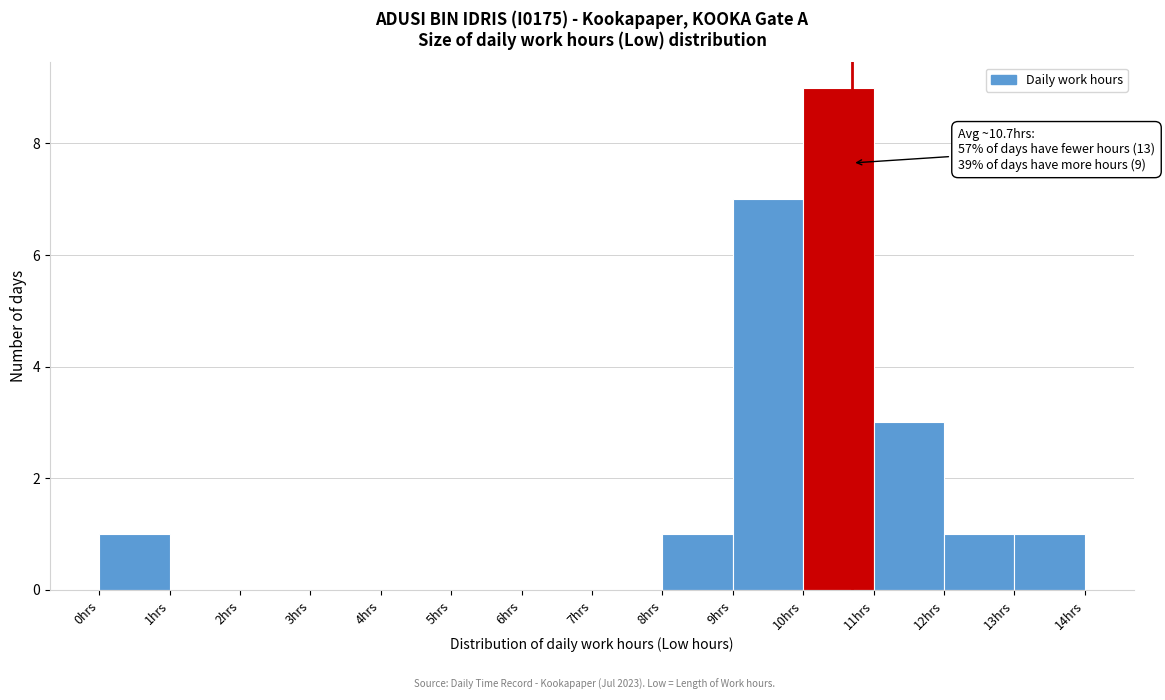

Over which range of the x-axis is the bar tallest?

10 to 11